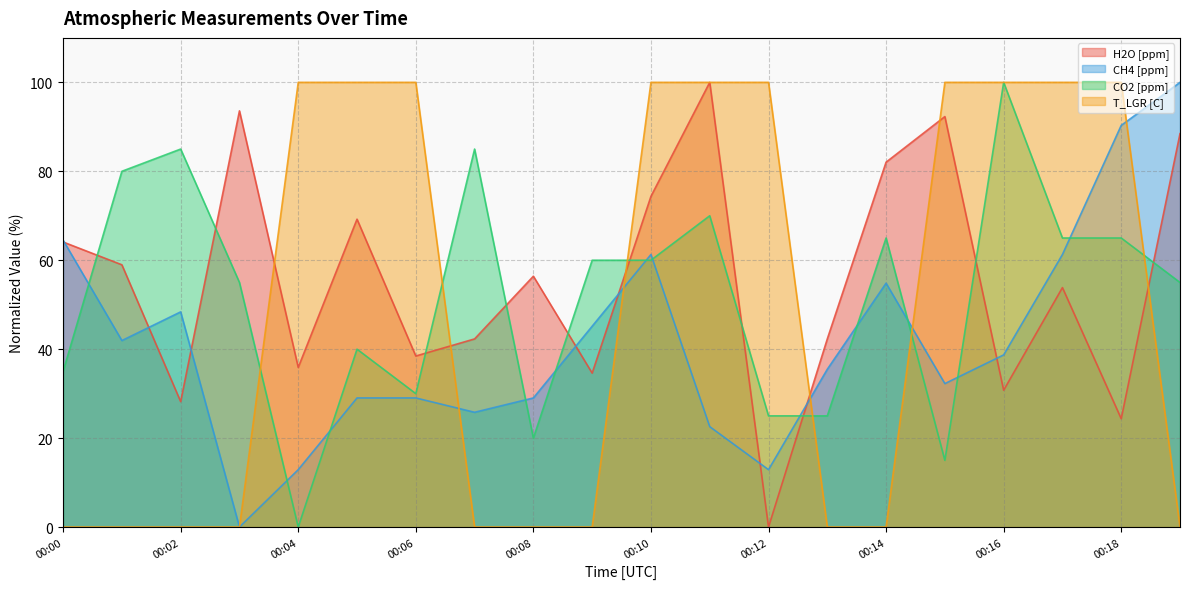

What is the difference between the second highest and second lowest values in the CO2 [ppm] series?

70.0